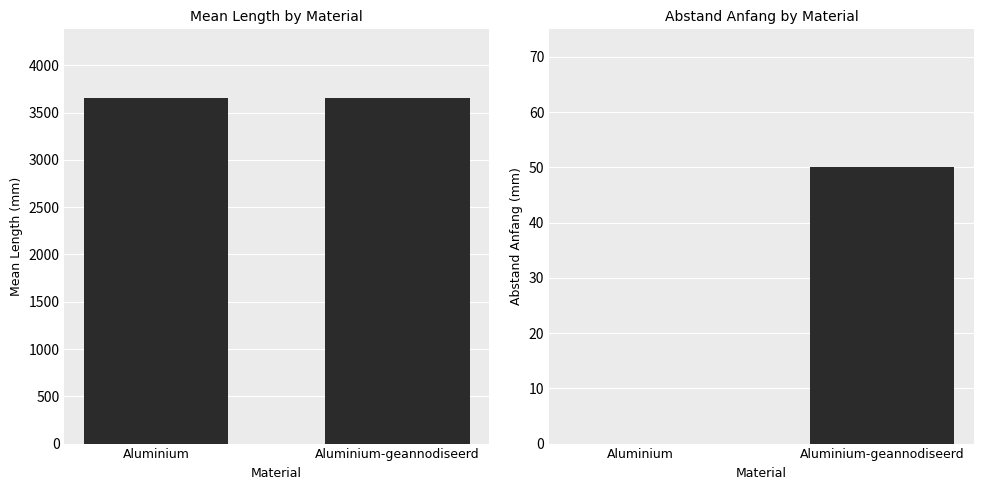

What is the average value of the Mean Length series?

3650